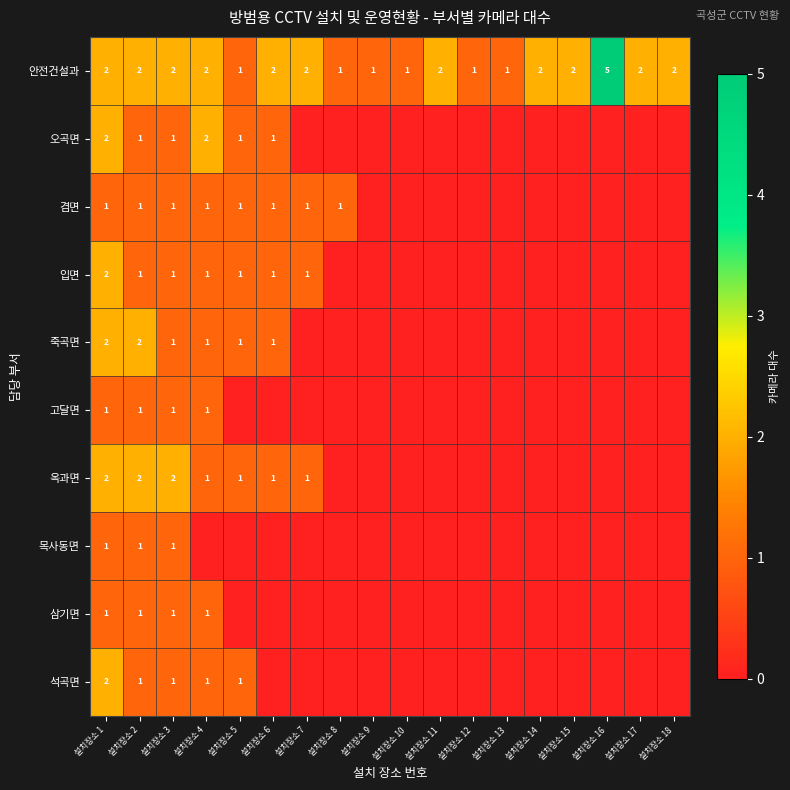

Rank the series by their maximum value, from highest to lowest.

안전건설과, 오곡면, 입면, 죽곡면, 옥과면, 석곡면, 겸면, 고달면, 목사동면, 삼기면